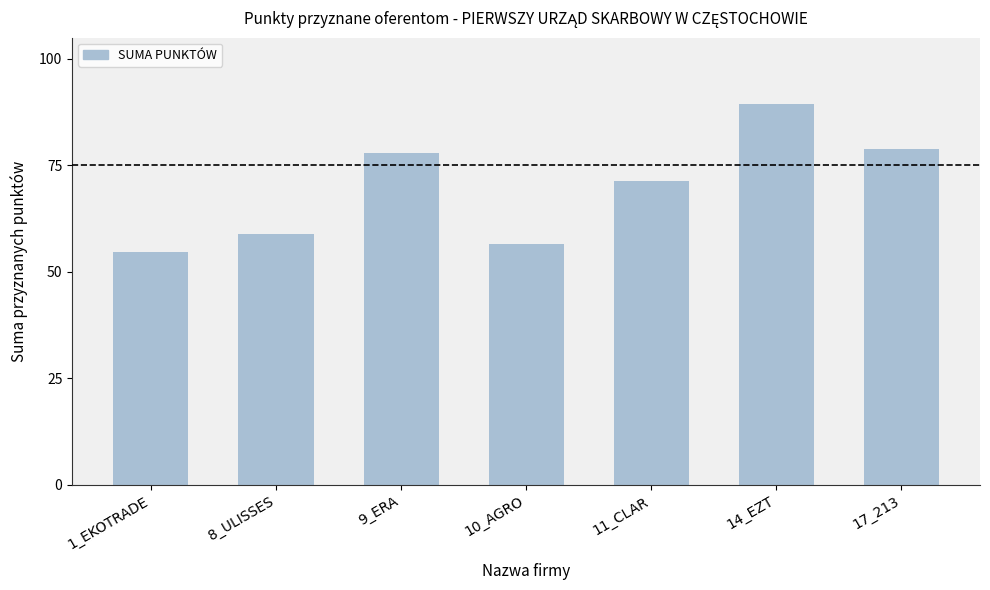

Reading left to right, what are all the values shown in this chart?

1_EKOTRADE=54.6	8_ULISSES=58.9	9_ERA=77.9	10_AGRO=56.6	11_CLAR=71.3	14_EZT=89.4	17_213=78.9